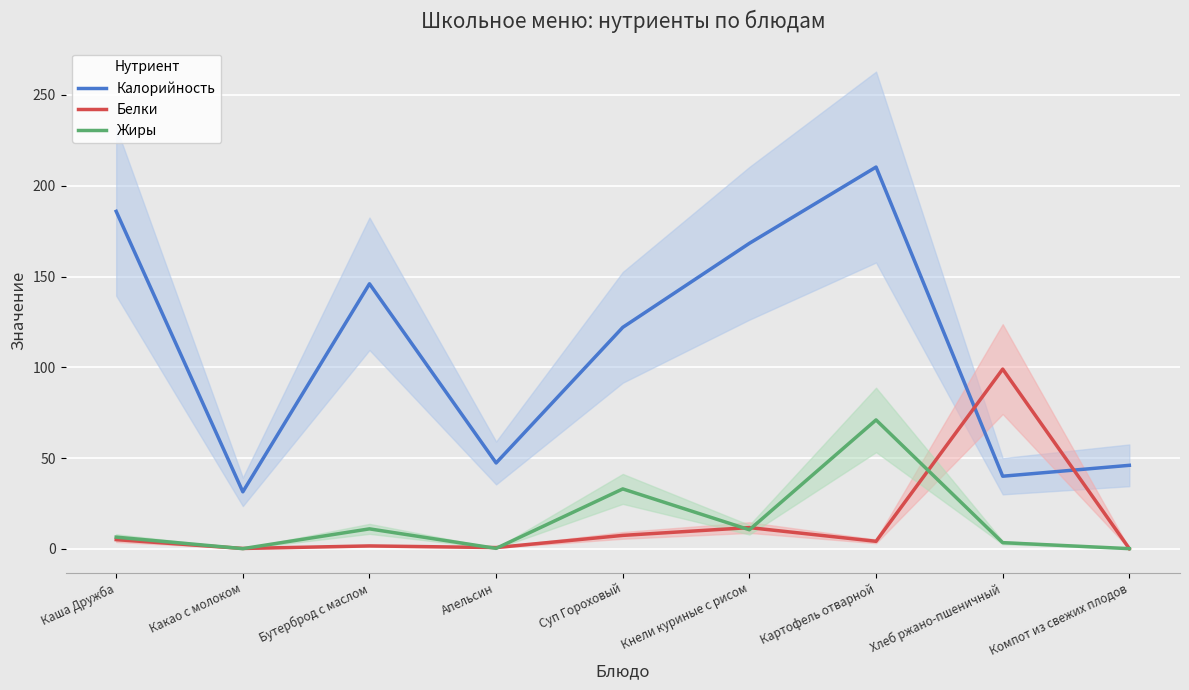

What is the label of the 3rd point from the left?

Бутерброд с маслом